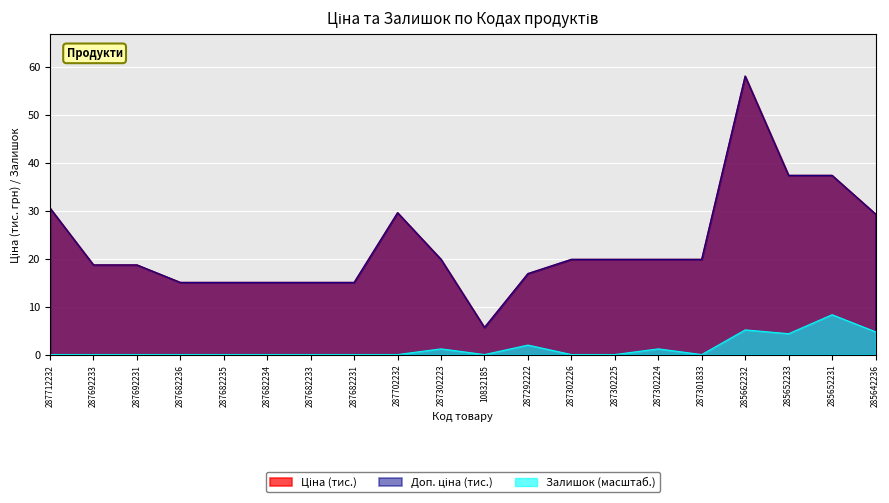

Reading left to right, what are all the values shown in this chart?

Ціна: 30.5	18.7	18.7	15.0	15.0	15.0	15.0	15.0	29.5	19.8	5.6	16.9	19.8	19.8	19.8	19.8	58.0	37.3	37.3	29.3
Доп. ціна: 30.5	18.7	18.7	15.0	15.0	15.0	15.0	15.0	29.5	19.8	5.6	16.9	19.8	19.8	19.8	19.8	58.0	37.3	37.3	29.3
Залишок: 0.0	0.0	0.0	0.0	0.0	0.0	0.0	0.0	0.0	1.2	0.0	2.0	0.0	0.0	1.2	0.0	5.1	4.4	8.3	4.7